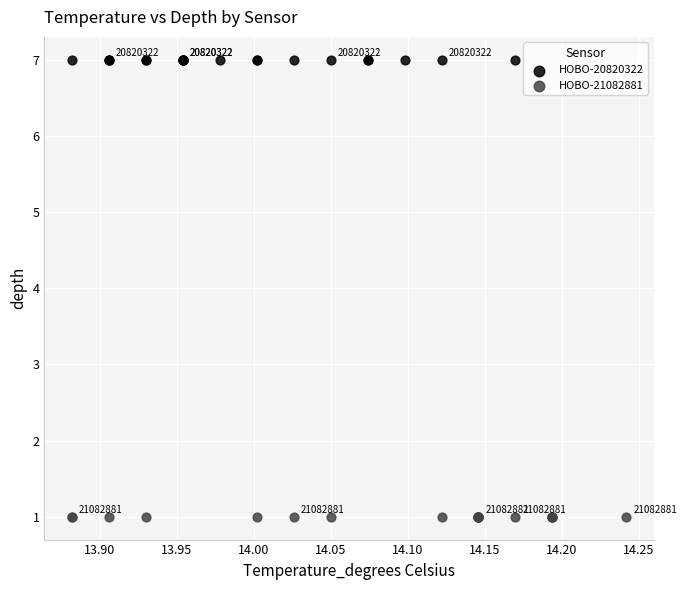

Which series reaches the minimum Y coordinate?

HOBO-21082881